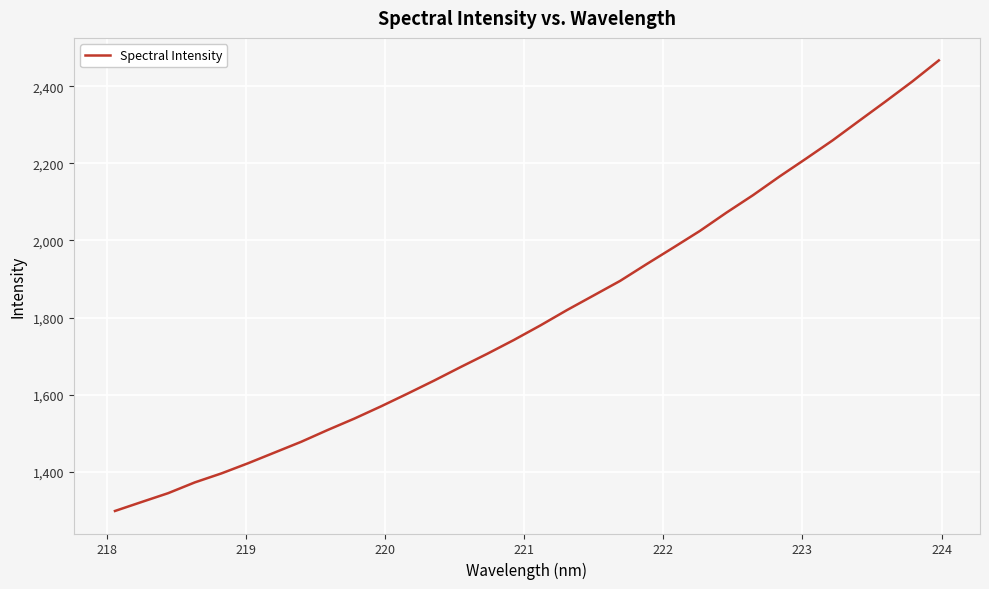

What is the difference between the maximum and minimum values?

1168.3